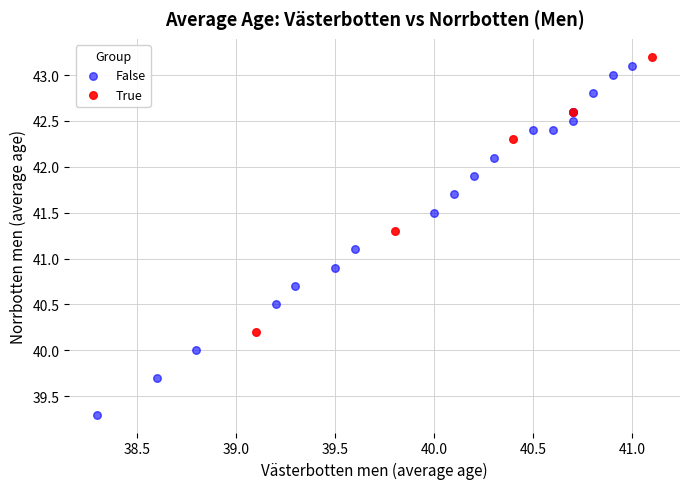

Which series contains the lowest Y value?

False